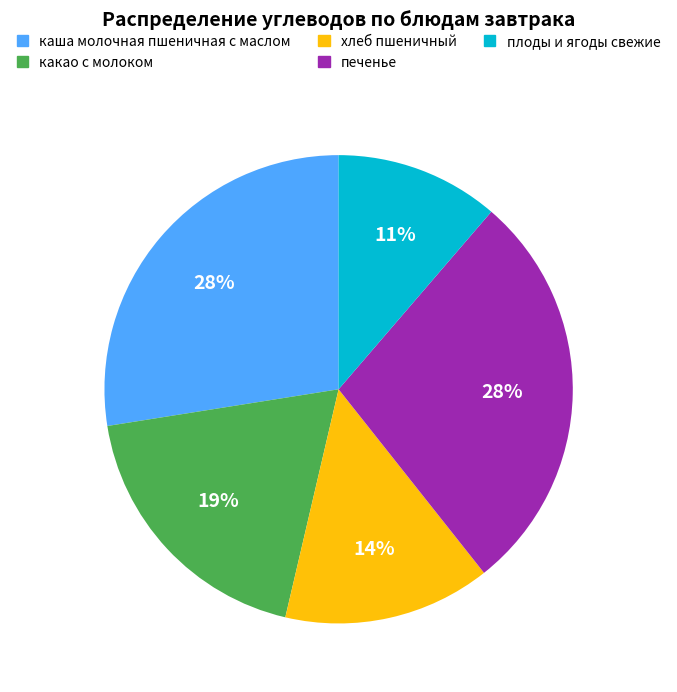

Count the number of slices in the pie.

5